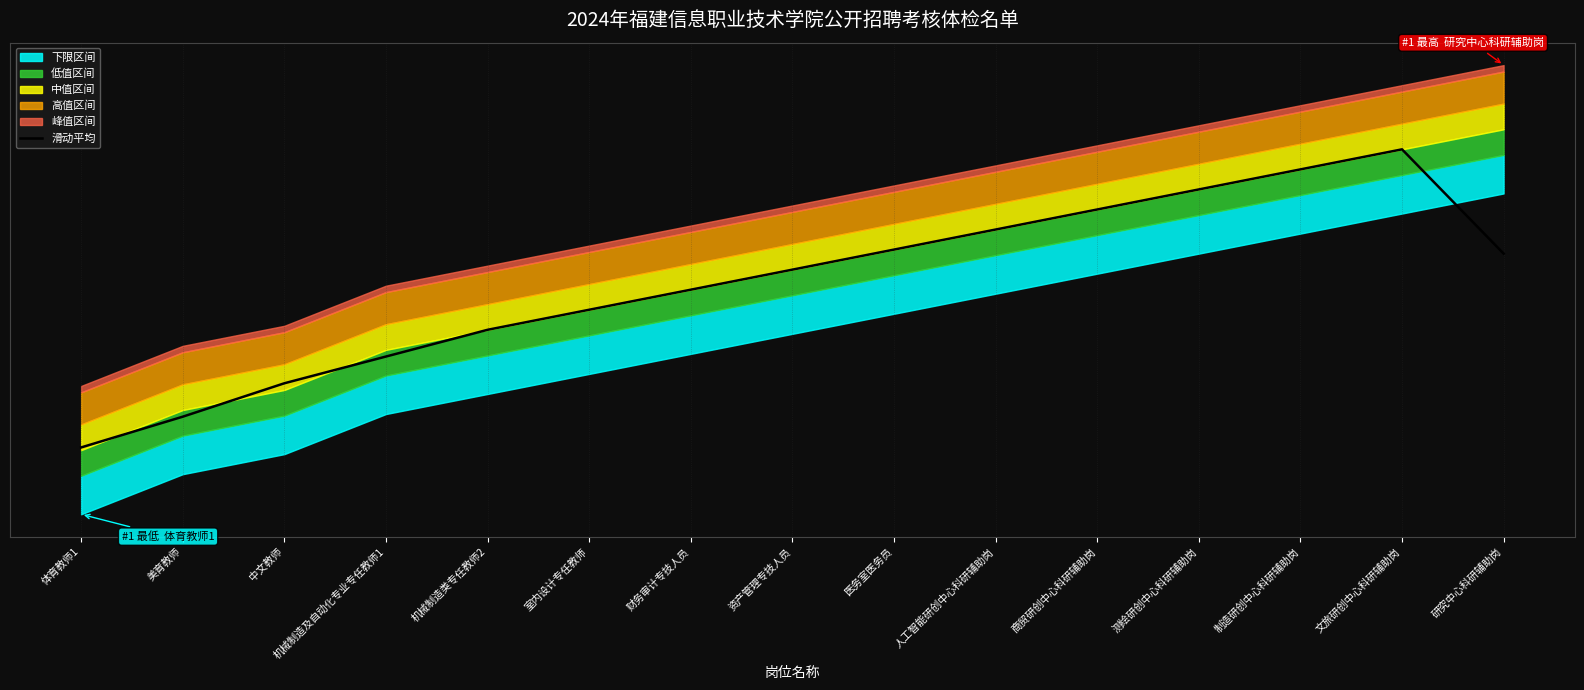

At which label does the data first exceed 66?

资产管理专技人员